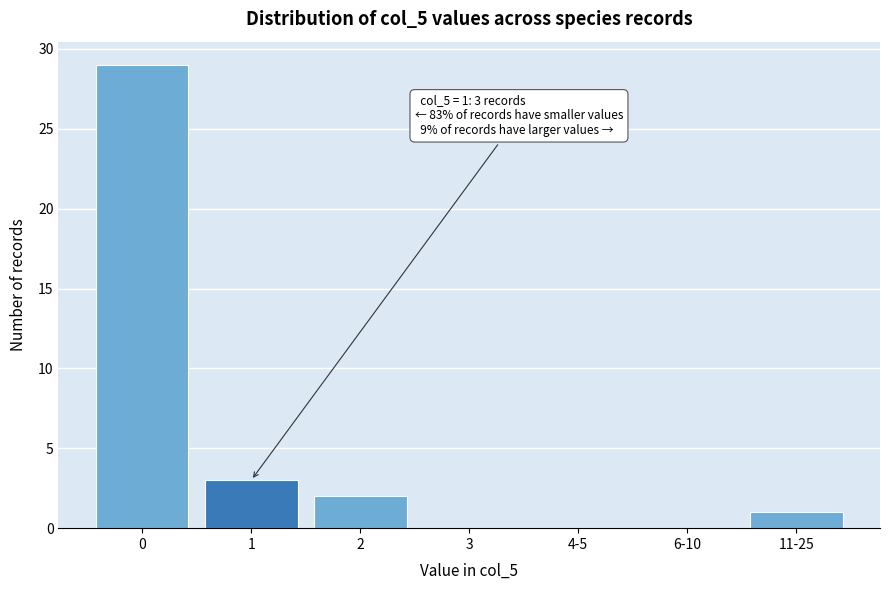

Reading left to right, extract all data points from this chart.

0=29	1=3	2=2	3=0	4-5=0	6-10=0	11-25=1